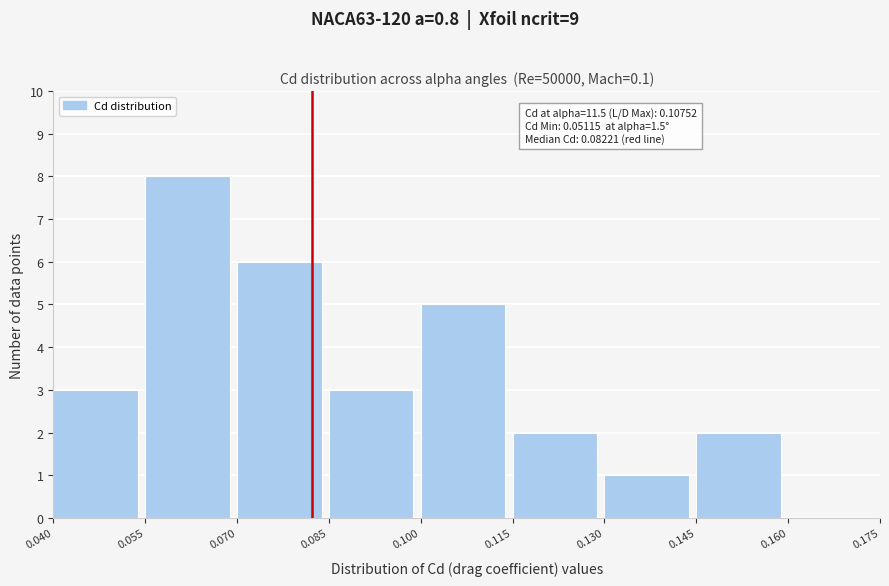

Over which range of the x-axis is the bar tallest?

0.055 to 0.070